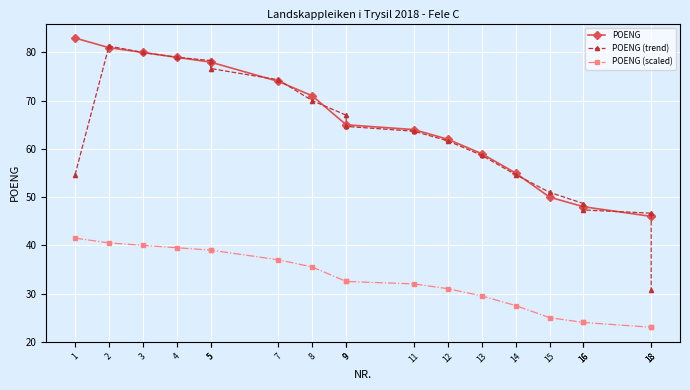

List the labels in order of POENG value, largest first.

1, 2, 3, 4, 5, 5, 7, 8, 9, 9, 11, 12, 13, 14, 15, 16, 16, 18, 18